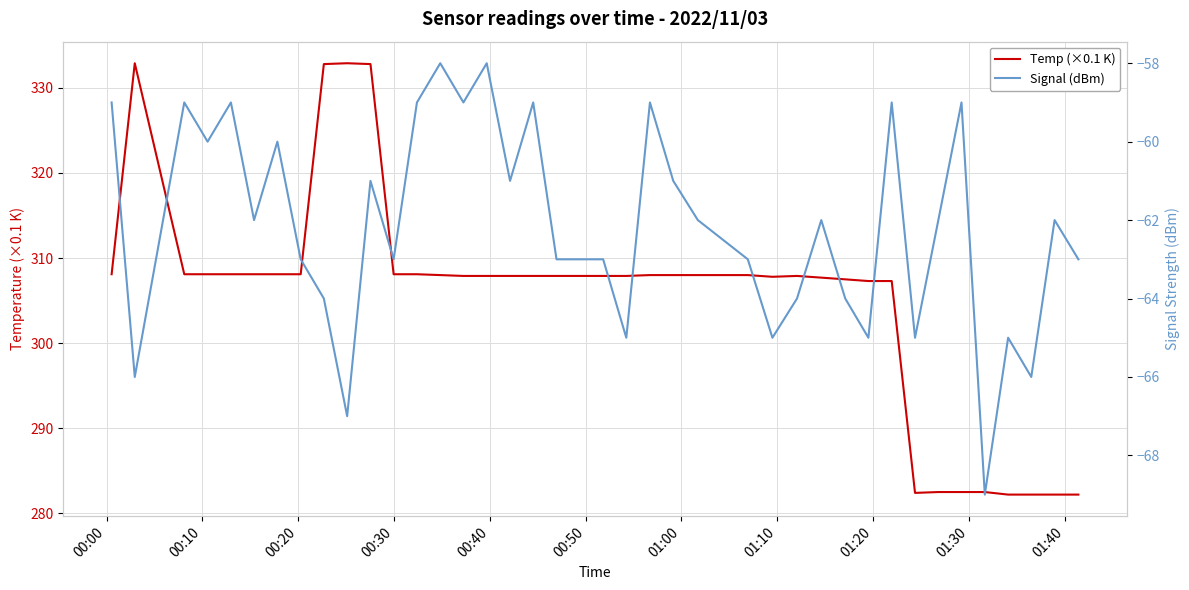

What is the value of the Temp (×0.1 K) point at the 1st from the left?

308.1